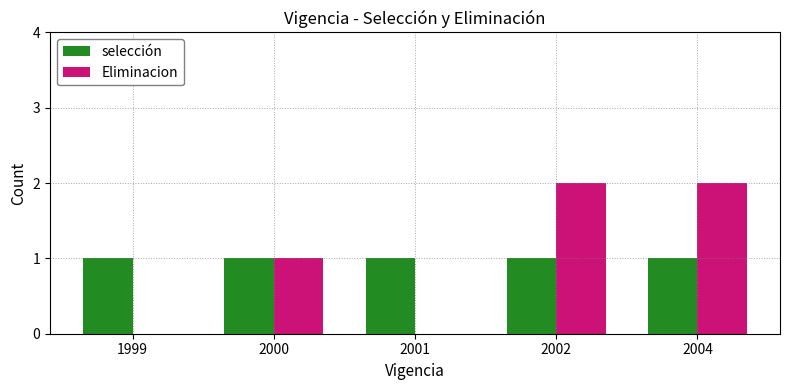

Reading right to left, transcribe all the data shown in this chart.

selección: 2004=1	2002=1	2001=1	2000=1	1999=1
Eliminacion: 2004=2	2002=2	2001=0	2000=1	1999=0